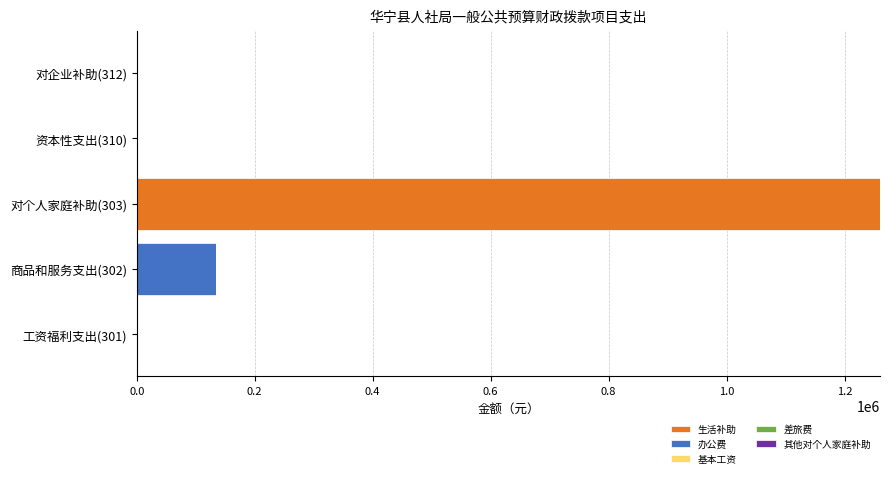

How many values in the 生活补助 series exceed 0?

1